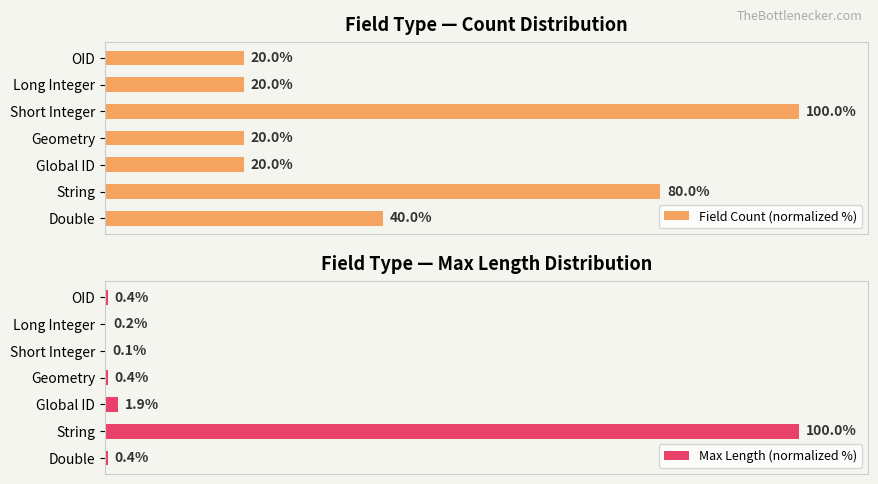

What is the value of the Max Length (normalized %) bar at the 7th from the left?

0.4